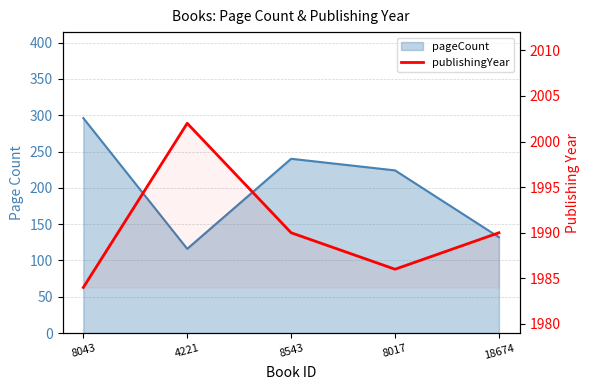

At which label is the value closest to 1993?

8543